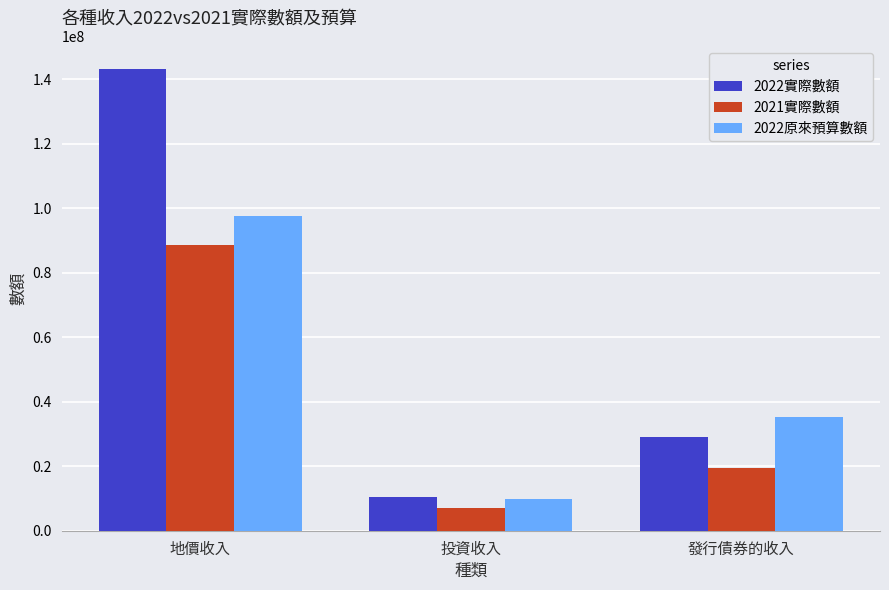

Reading left to right, transcribe all the data shown in this chart.

2022實際數額: 地價收入=143043858	投資收入=10396705	發行債券的收入=29124215
2021實際數額: 地價收入=88713035	投資收入=6970410	發行債券的收入=19303586
2022原來預算數額: 地價收入=97600000	投資收入=9854000	發行債券的收入=35100000